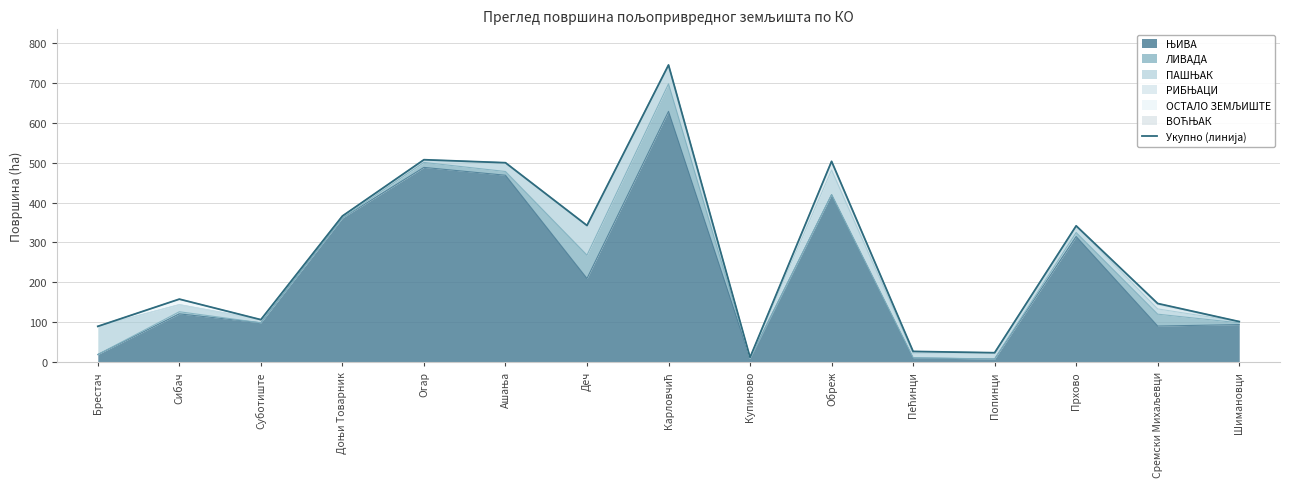

Between Сибач and Огар, which is larger?

Огар